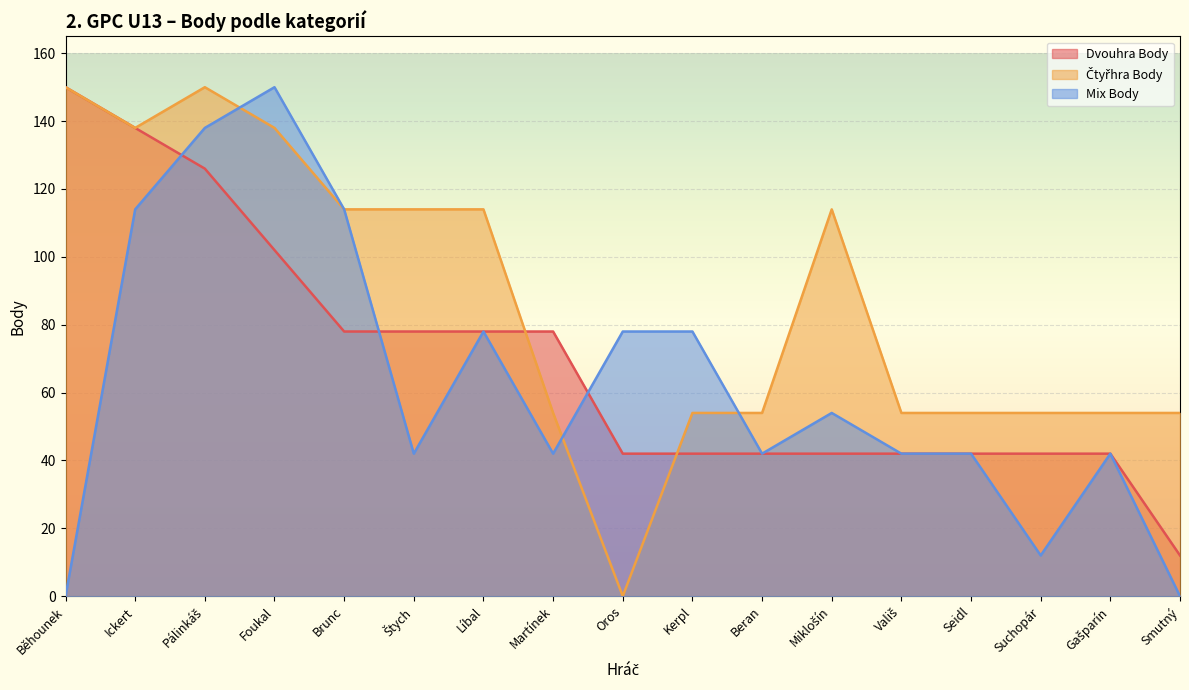

At which label does Čtyřhra Body reach its minimum?

Oros